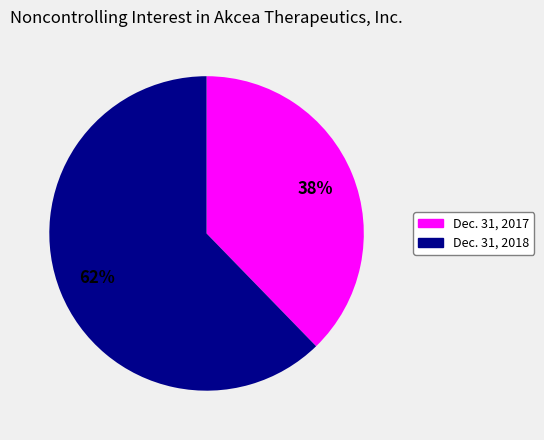

To the nearest percent, what is the combined percentage of Dec. 31, 2018 and Dec. 31, 2017?

100%